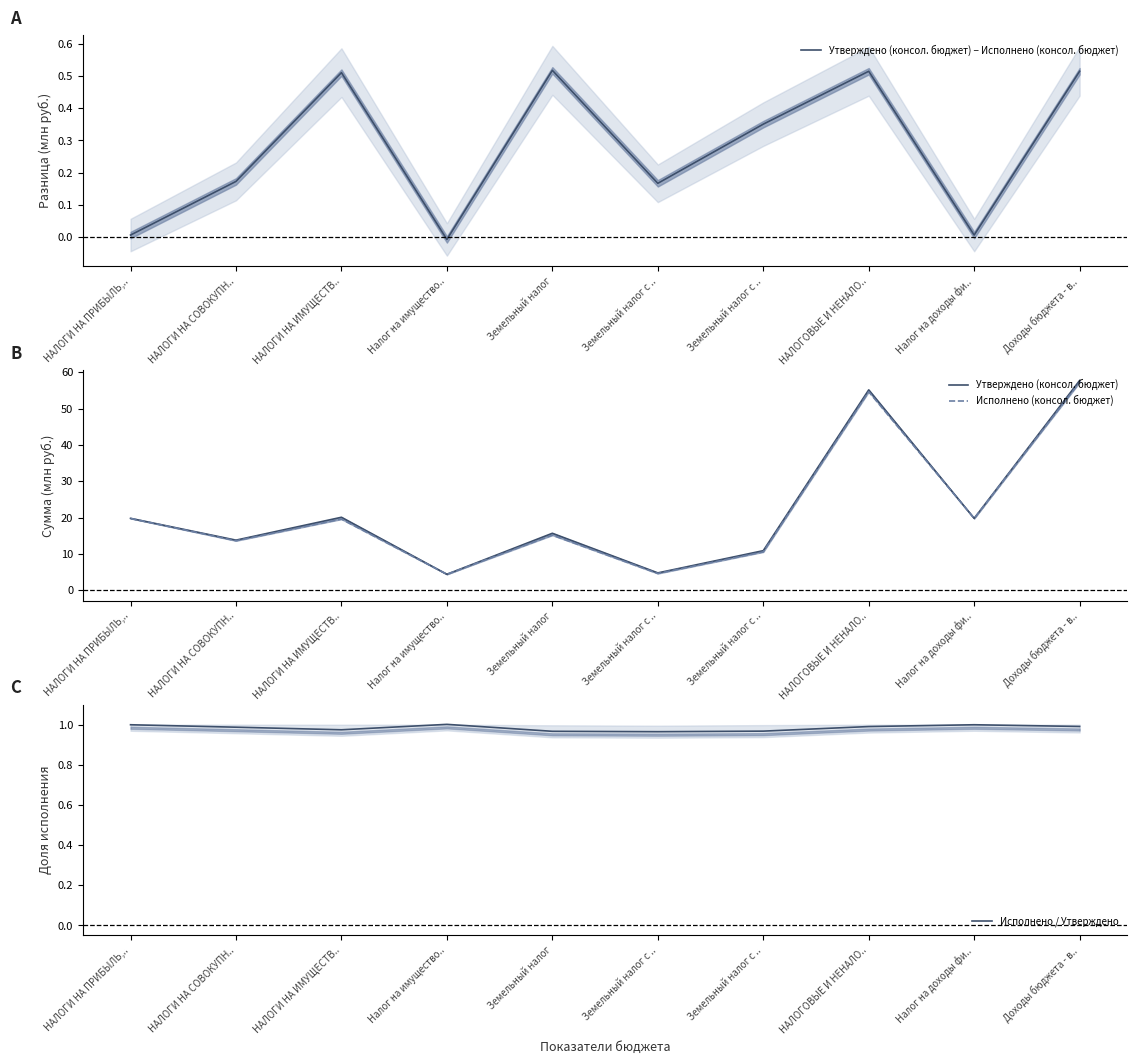

How many data points in Утверждено (консол. бюджет) are above 19?

5